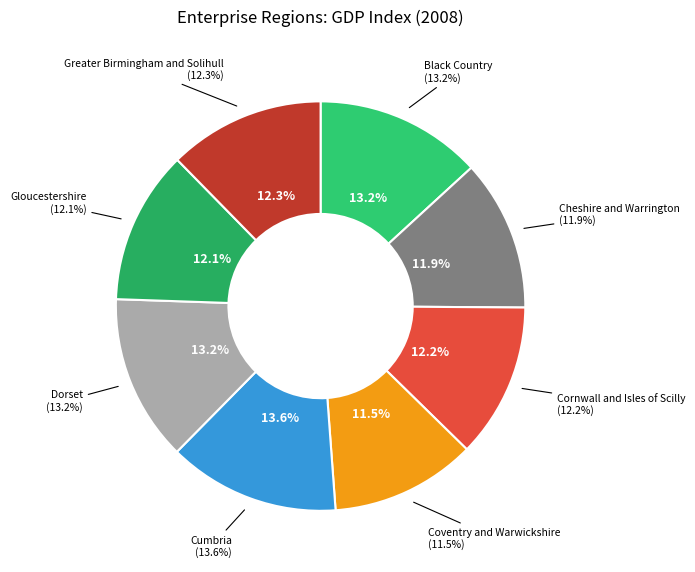

Does Cornwall and Isles of Scilly represent more than half of the total?

No